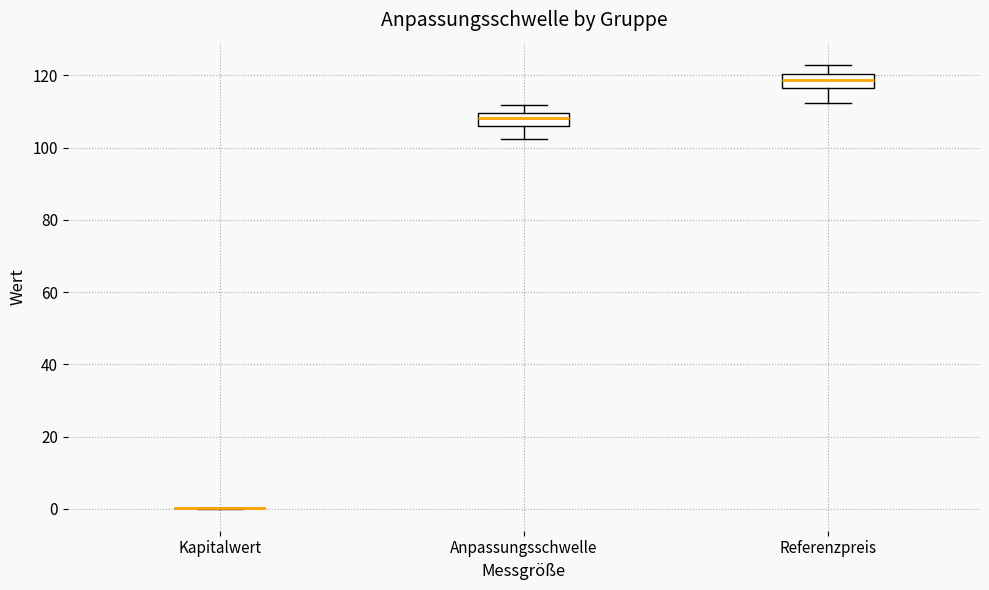

Where does the upper whisker of the box for Anpassungsschwelle end on the y-axis? The values are not printed on the chart, so give them approximately, as read against the axis.

112